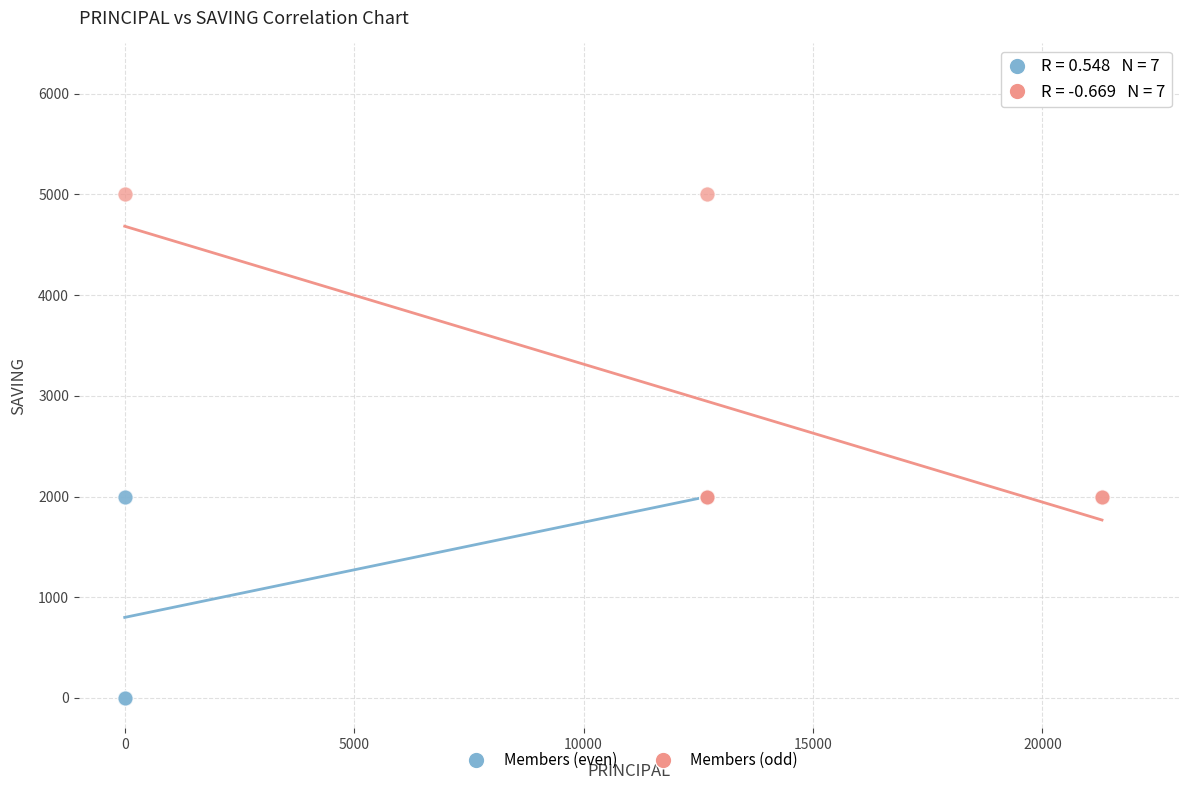

Which series contains the lowest Y value?

Members (even)